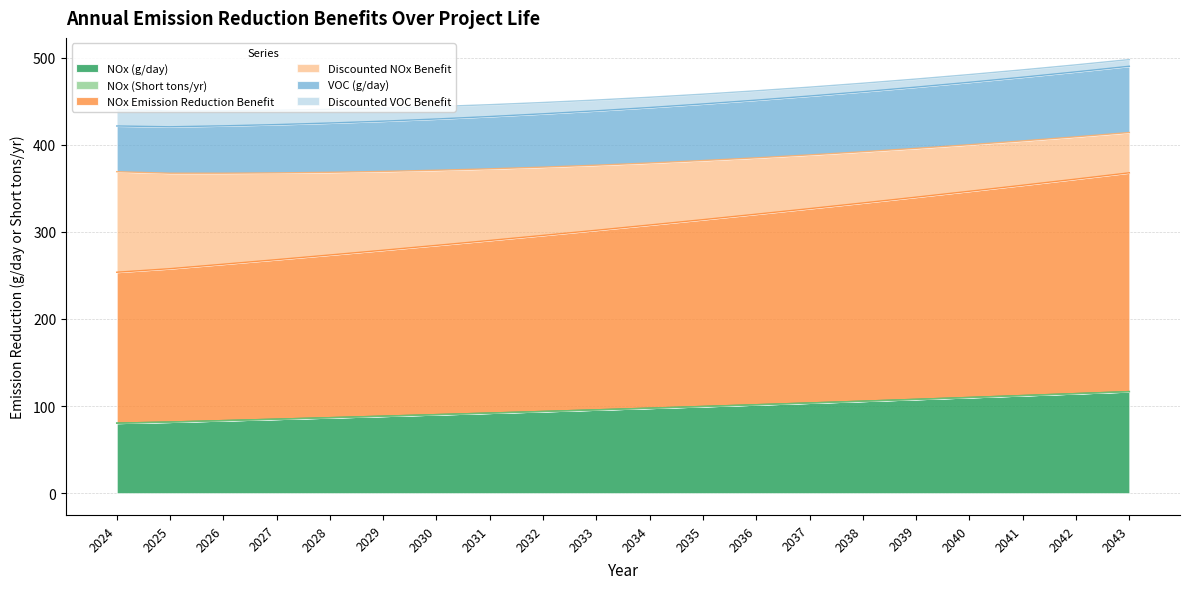

The value of NOx (g/day) at 2037 is 103.6. True or false?

True